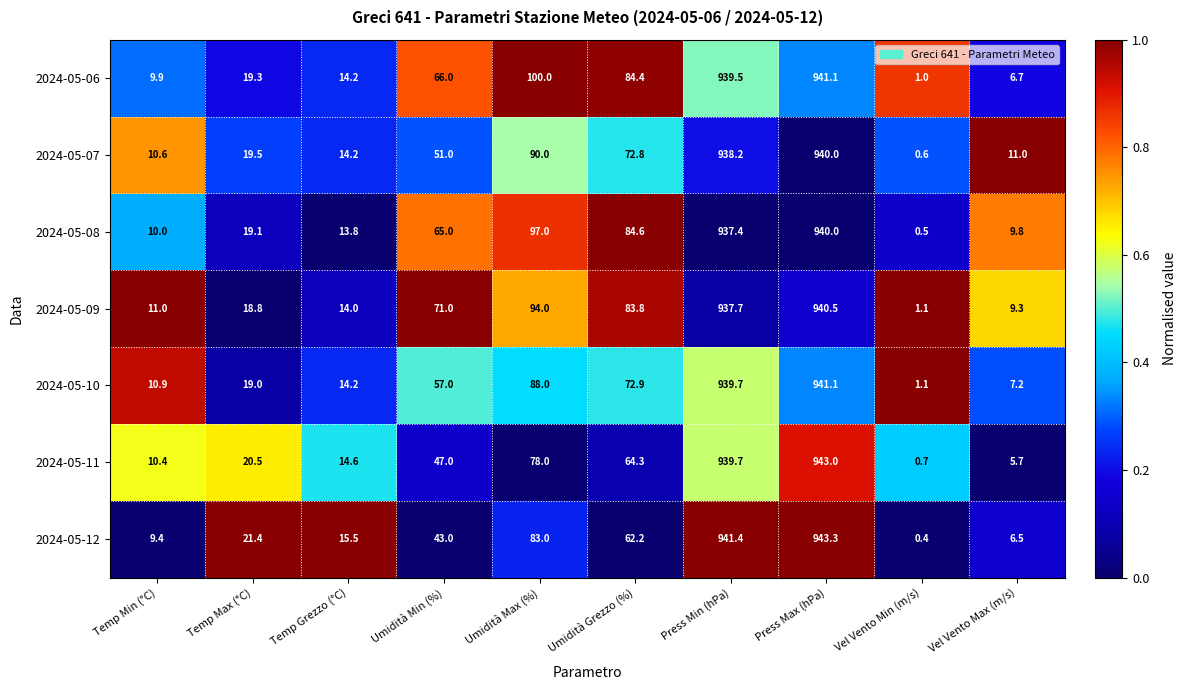

What is the maximum value shown in the chart?

943.3